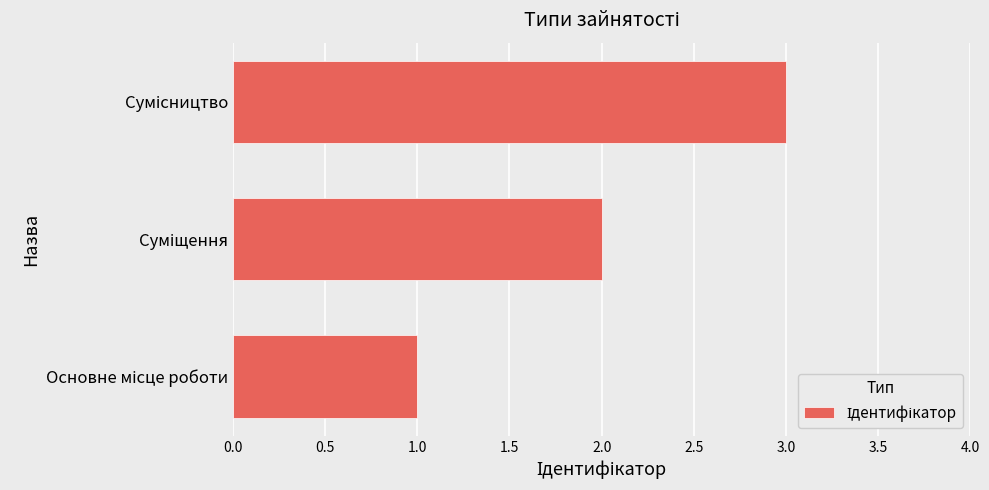

Does the chart contain any negative values?

No